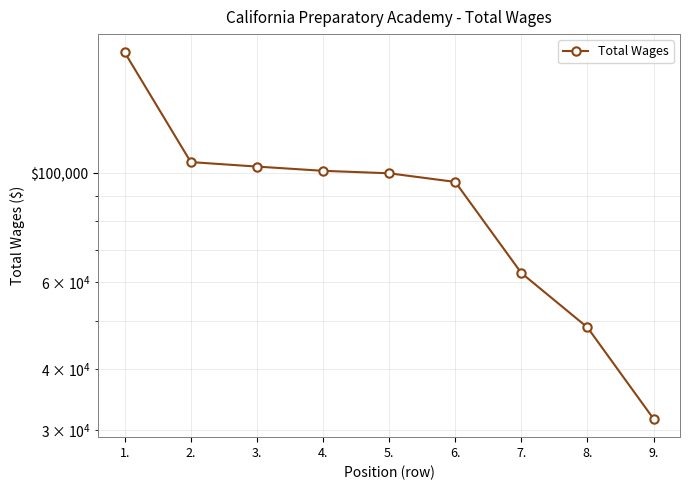

What is the sum of the values at 6. and 5.?

196125